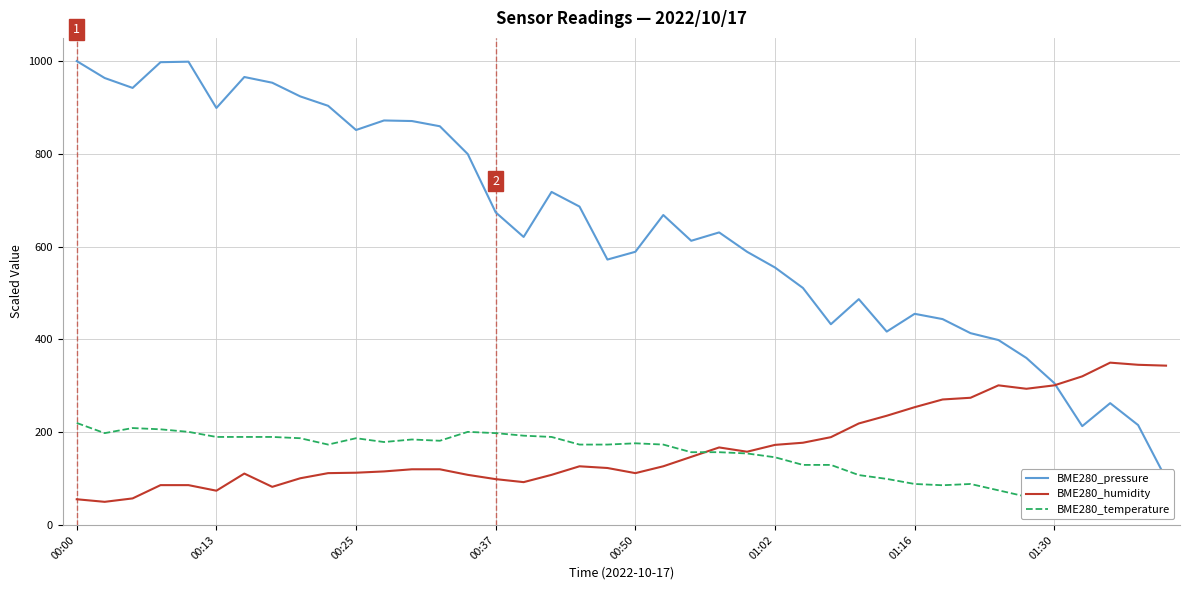

Is it true that BME280_humidity equals 92.5 at 16?

True